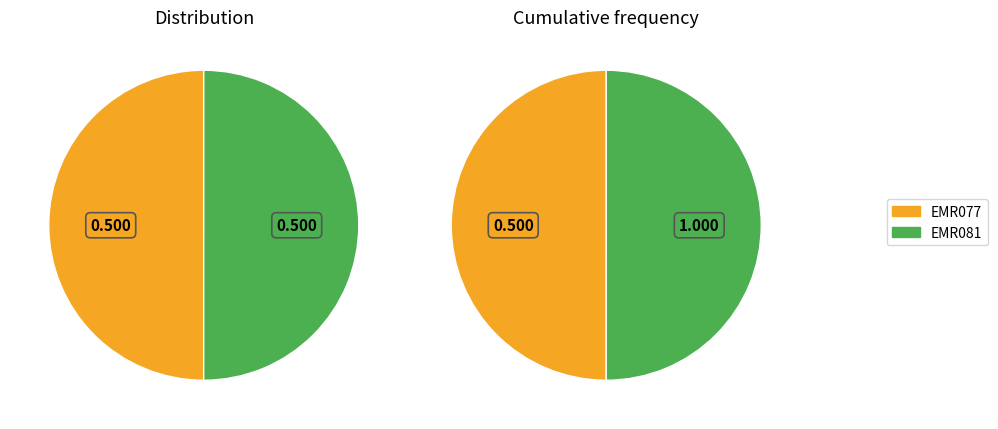

Which slice represents more than half of the pie?

EMR081